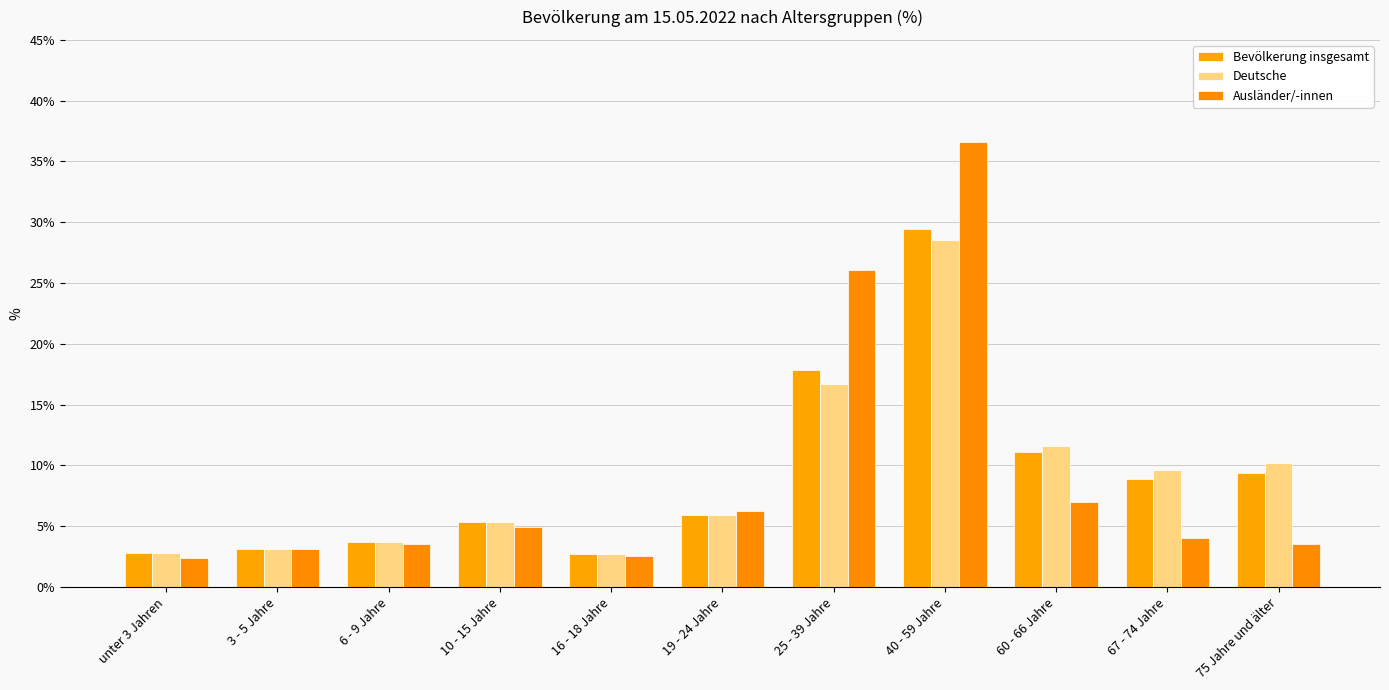

What is the sum of all Bevölkerung insgesamt values?

100.1